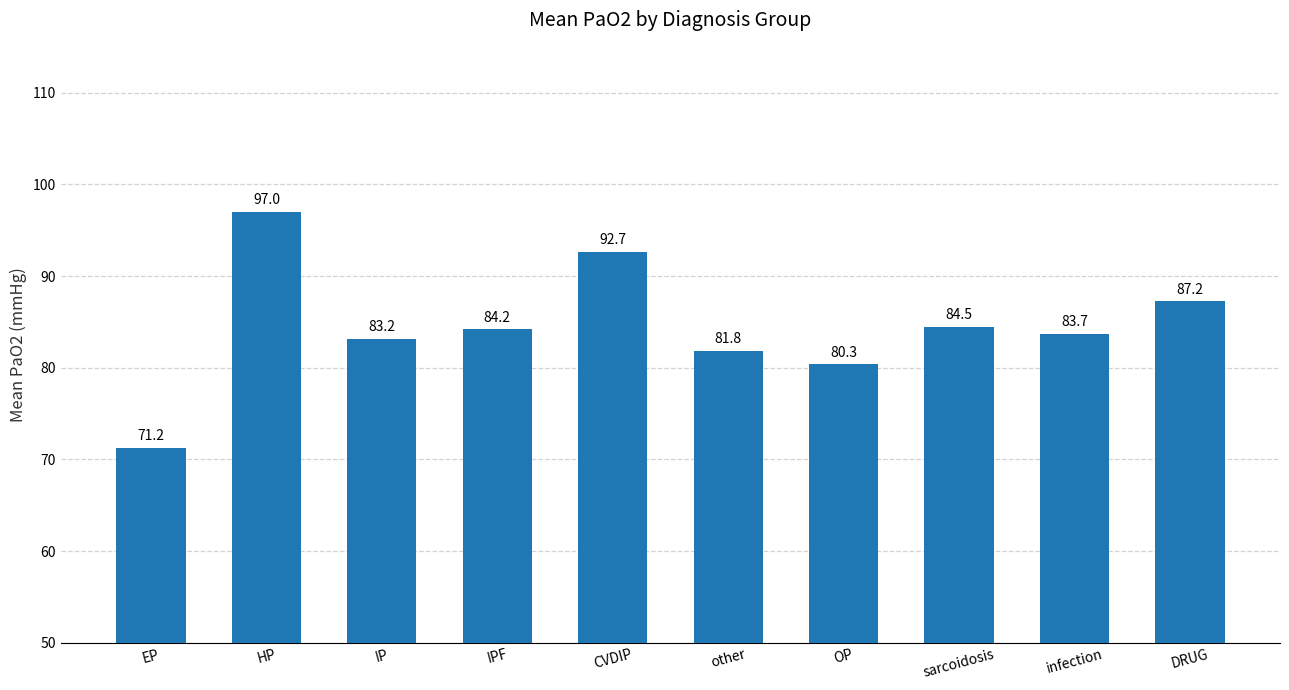

The chart shows a value of 84.2 at IPF. True or false?

True